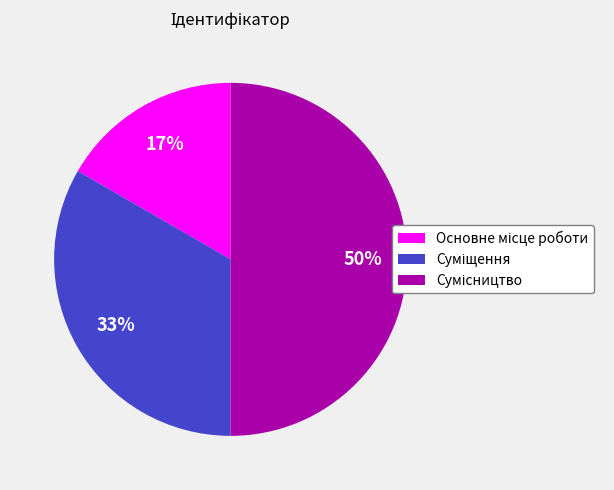

To the nearest percent, what is the average slice percentage?

33%